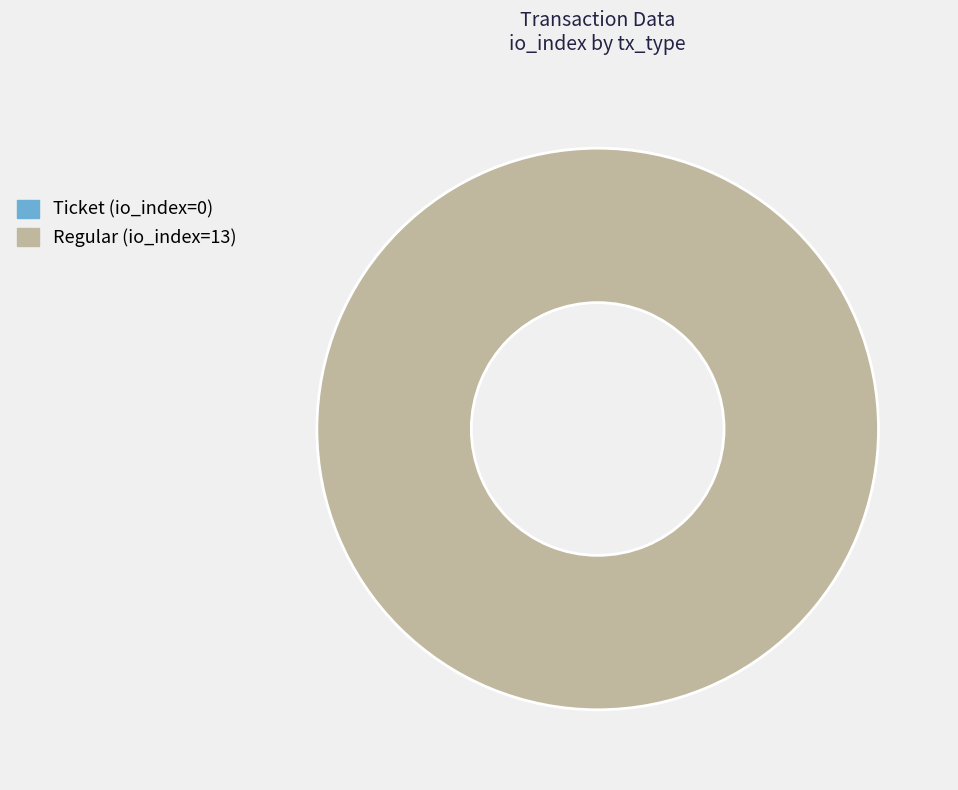

The Ticket (io_index=0) slice represents 0% of the pie. True or false?

True